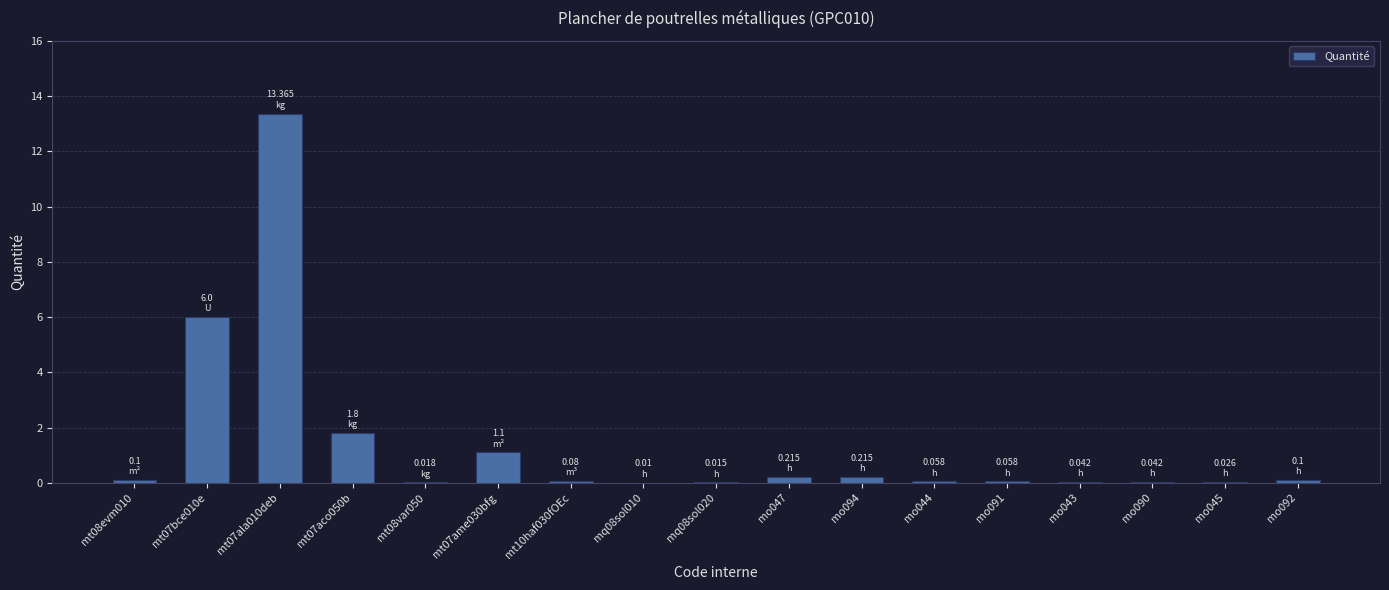

The value at mt07ala010deb is 13.4. True or false?

True